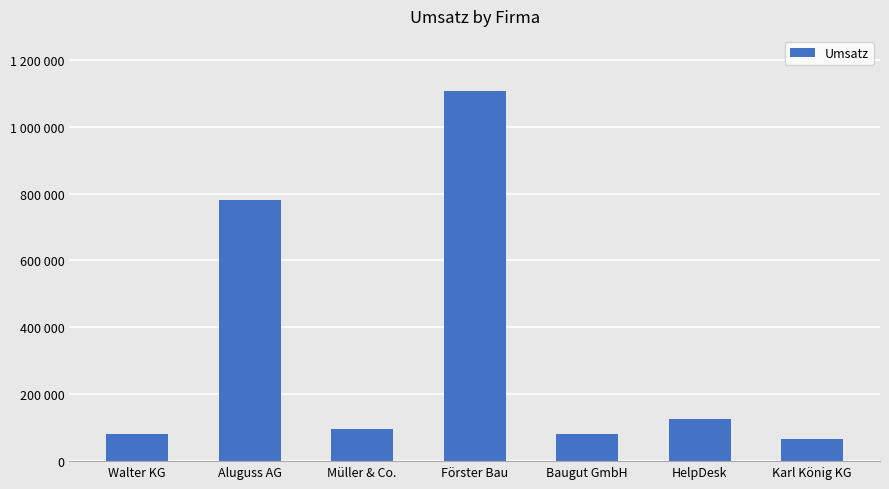

What is the sum of all values?

2339594